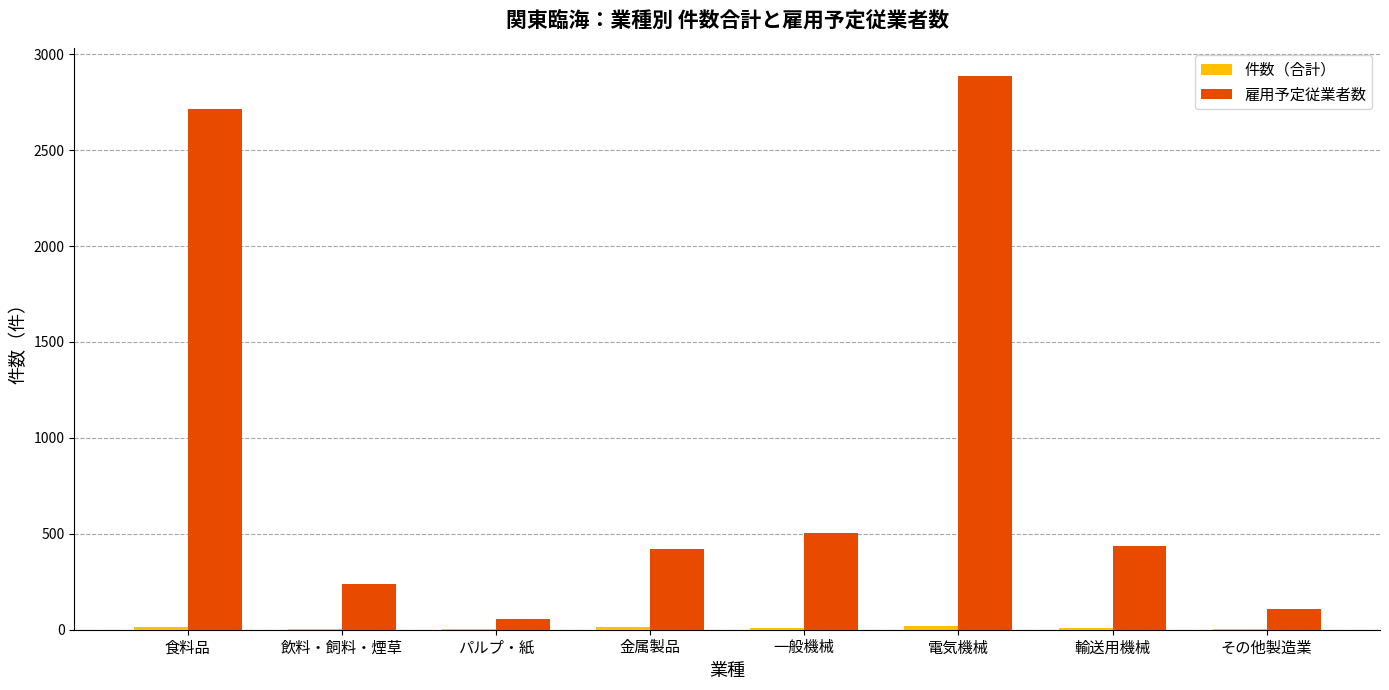

What is the total value across all series at 一般機械?

515